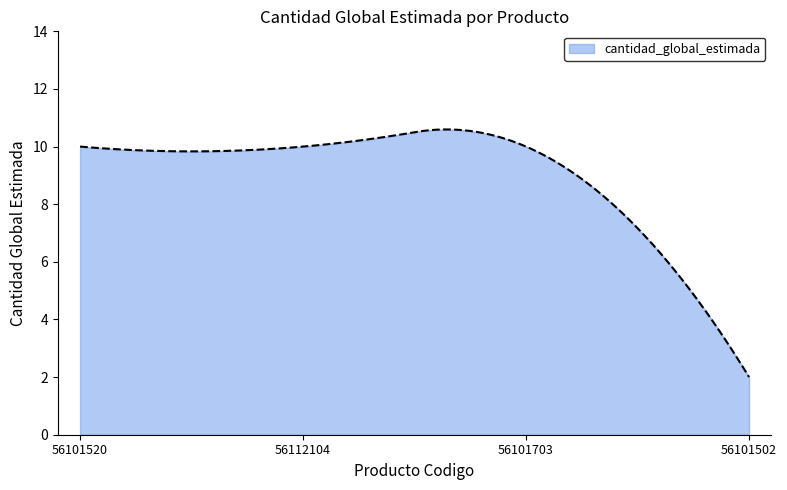

What is the difference between the maximum and minimum values?

8.6